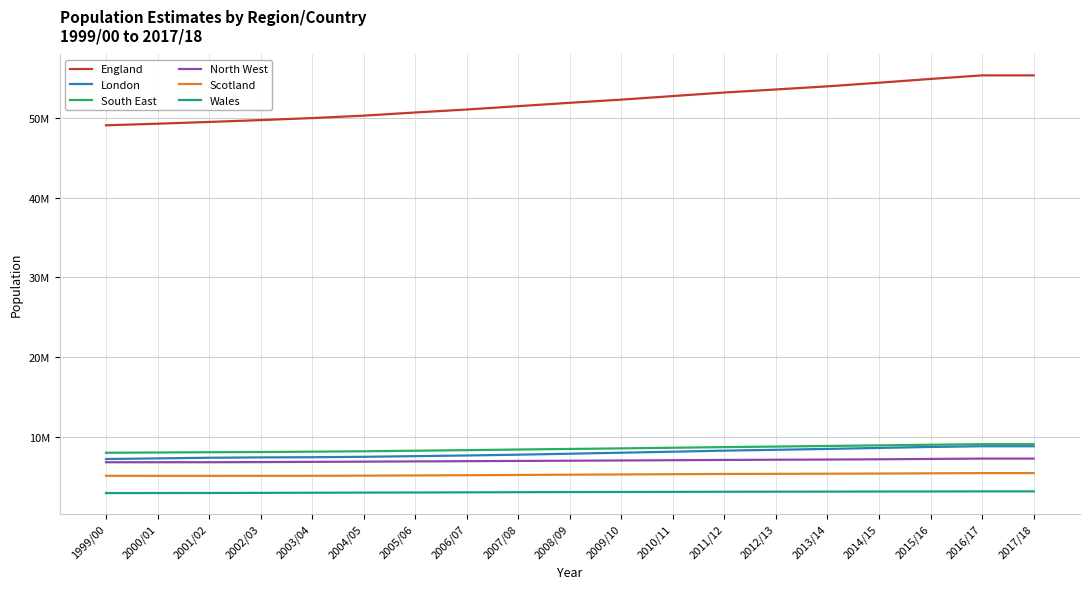

What are all the series names shown in the legend?

England, London, South East, North West, Scotland, Wales